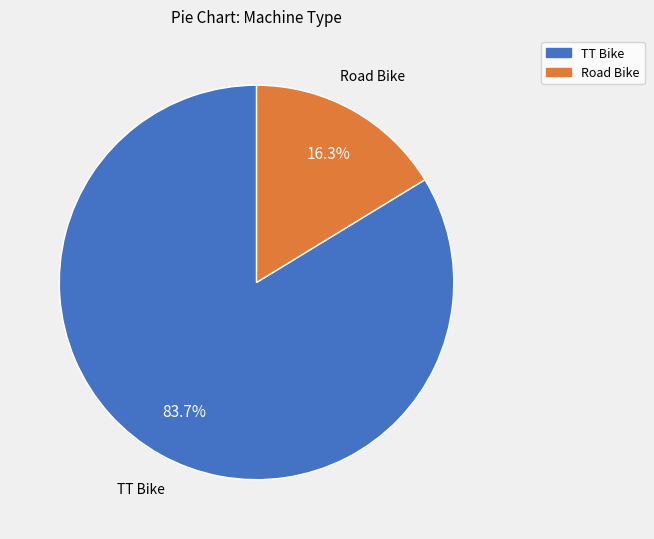

What is the ratio of the value at Road Bike to the value at TT Bike?

0.2